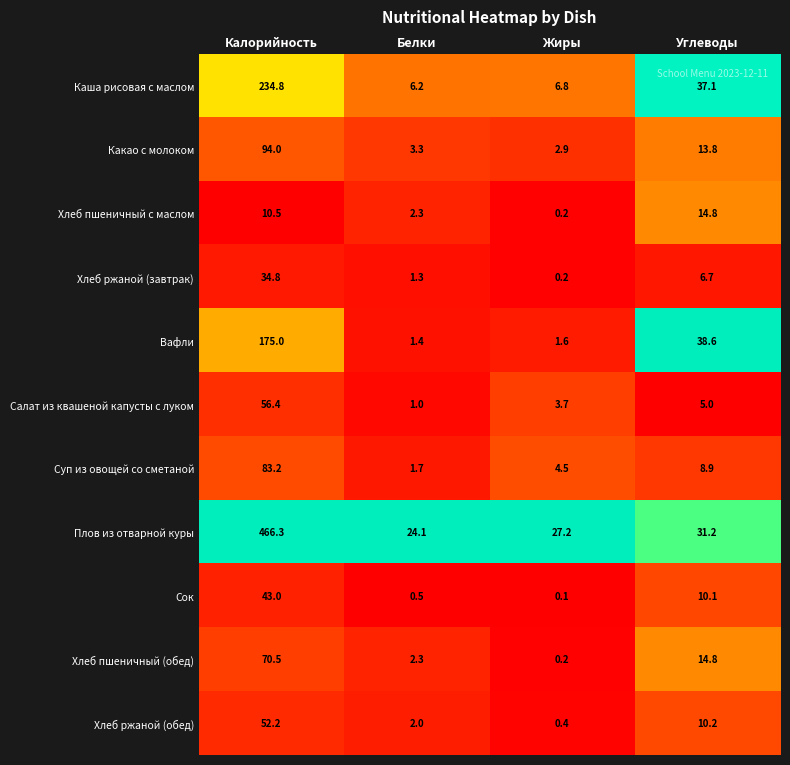

The value of Хлеб ржаной (обед) at Углеводы is 10.2. True or false?

True